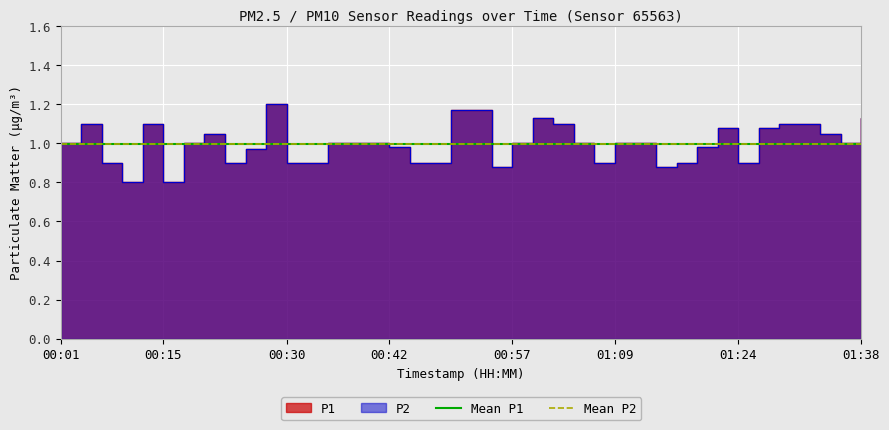

At which category does P2 reach its first local peak?

00:03